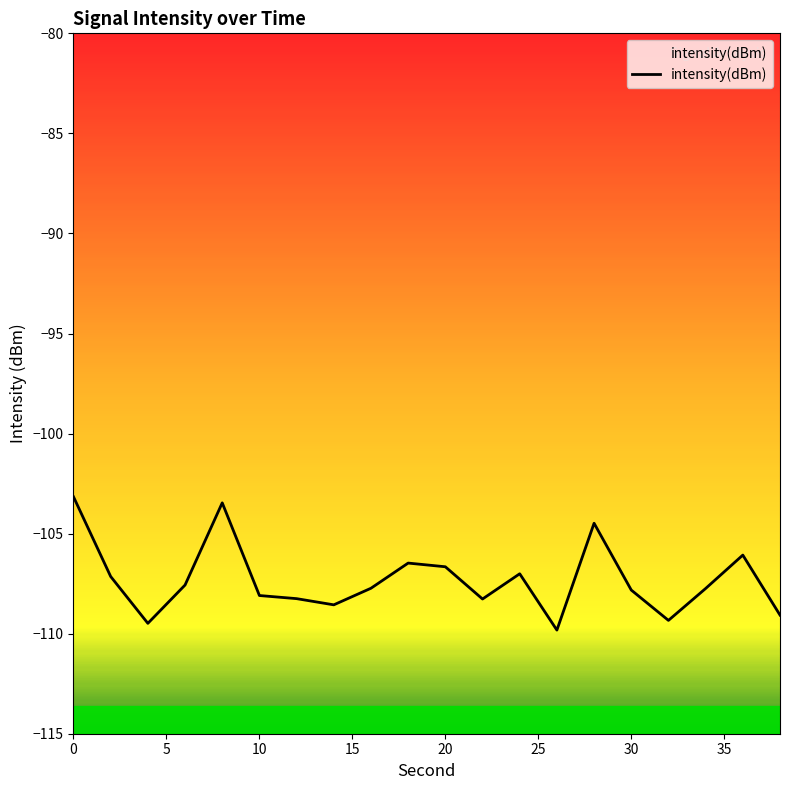

True or false: the data shows -106.7 at 20.

True